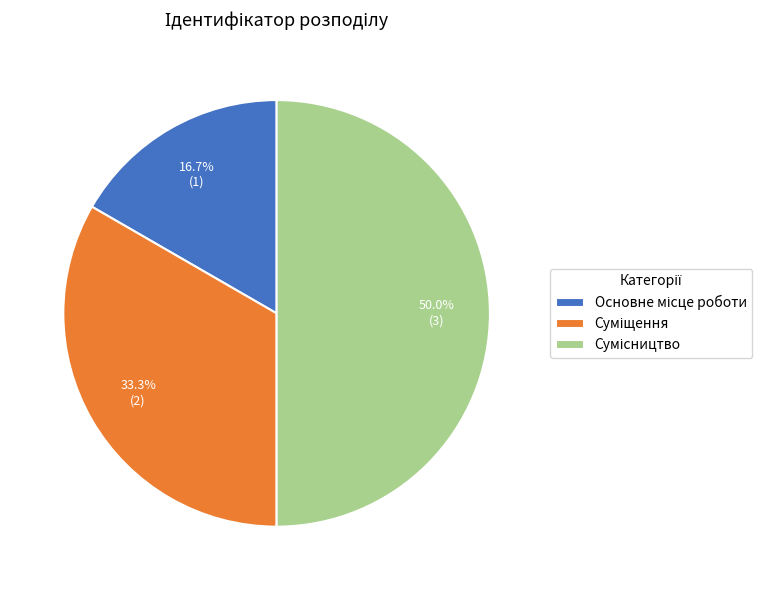

What is the change in value from Основне місце роботи to Суміщення?

+1